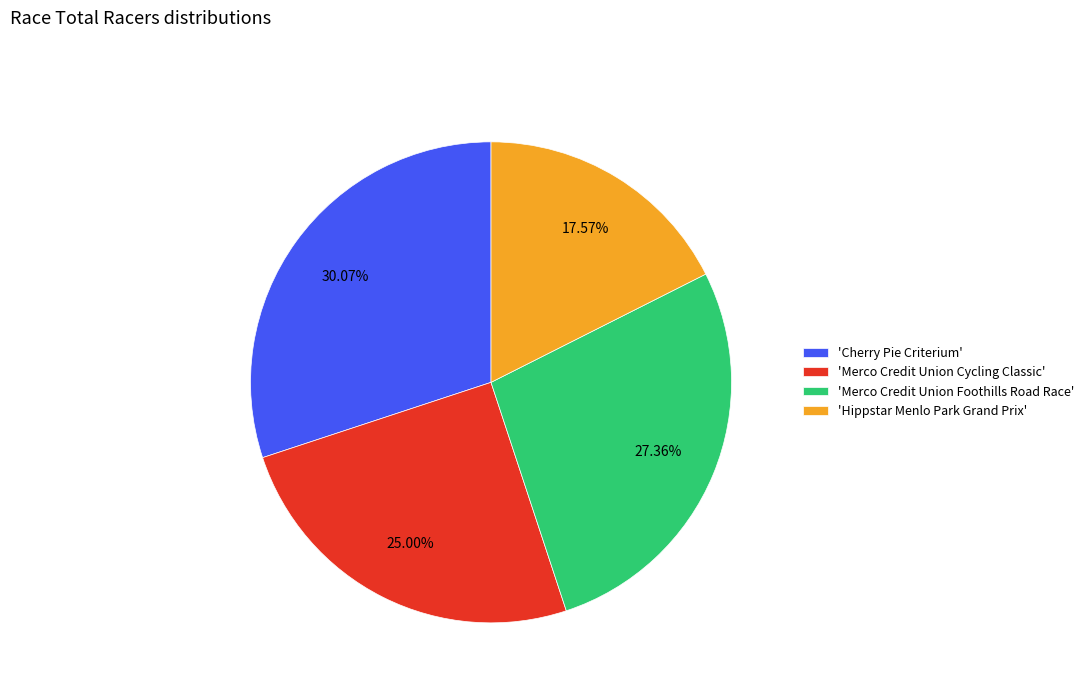

What is the largest slice in the pie chart?

'Cherry Pie Criterium'